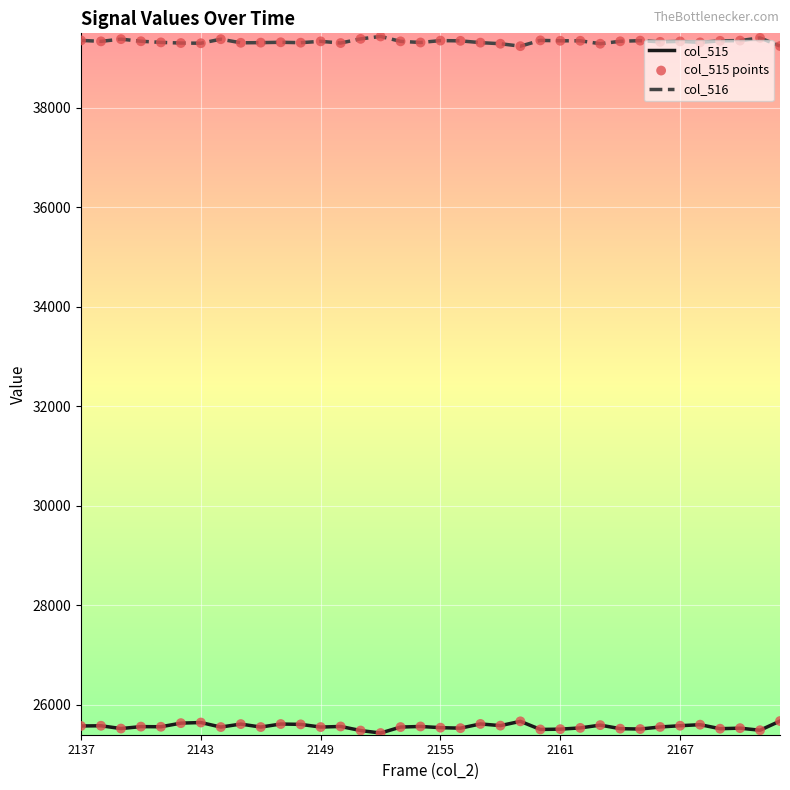

Which series has the largest total across all categories?

col_516